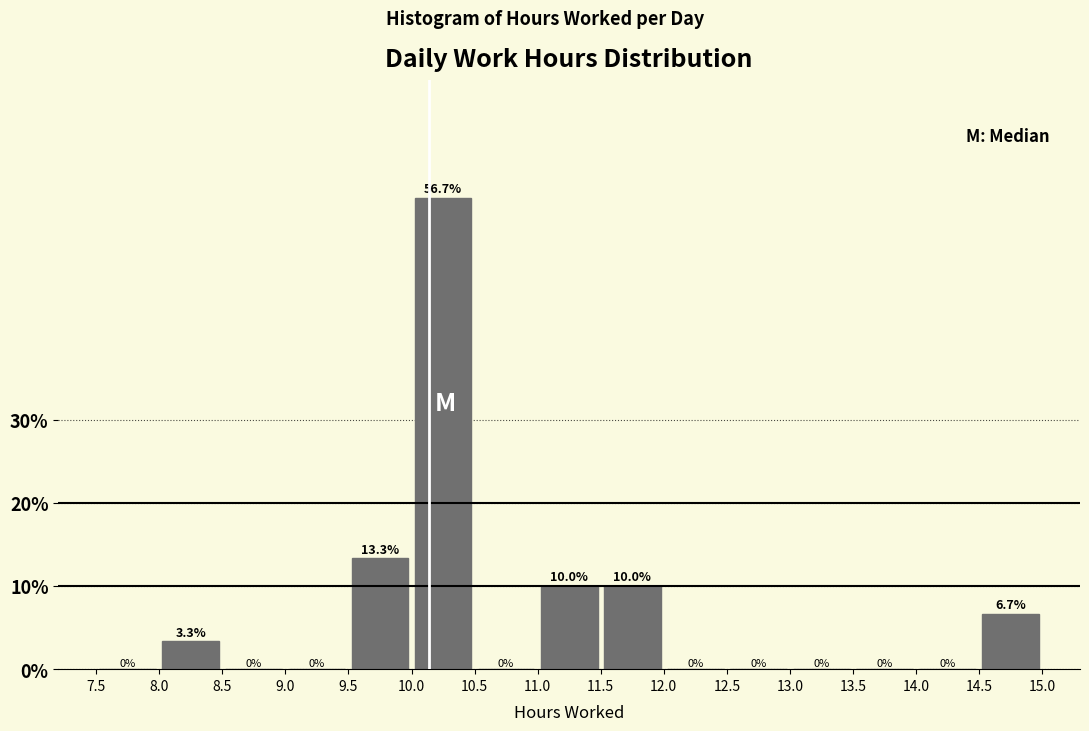

Over which range of the x-axis is the bar tallest?

10.0 to 10.5